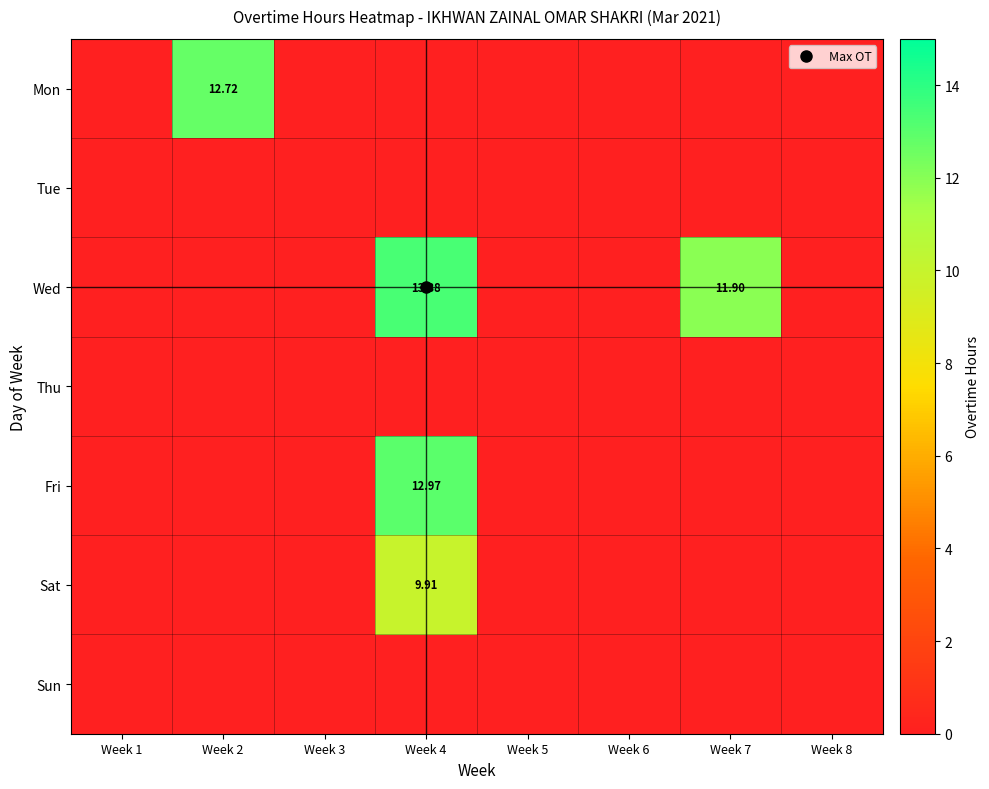

What is the sum of the Fri values at Week 4 and Week 5?

13.0